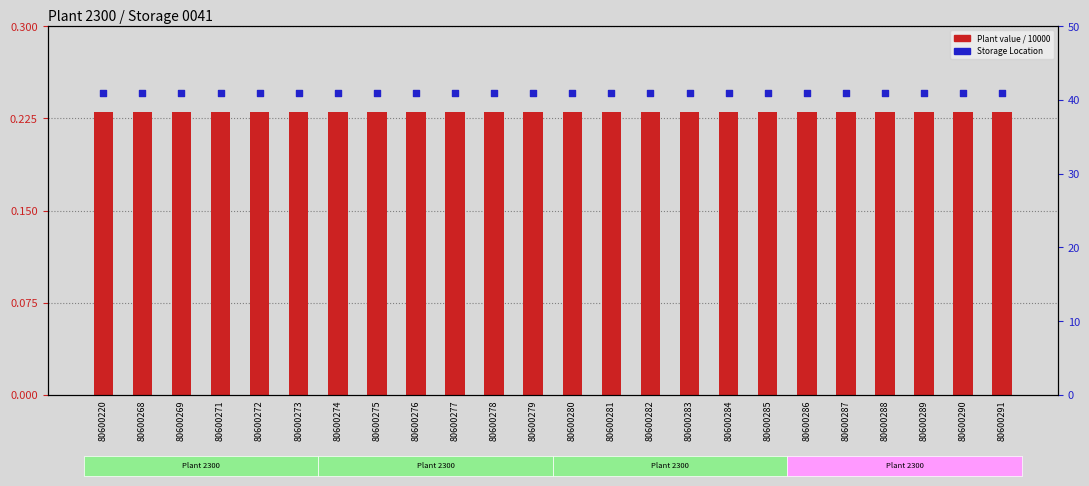

Which series has the largest total across all categories?

Storage Location